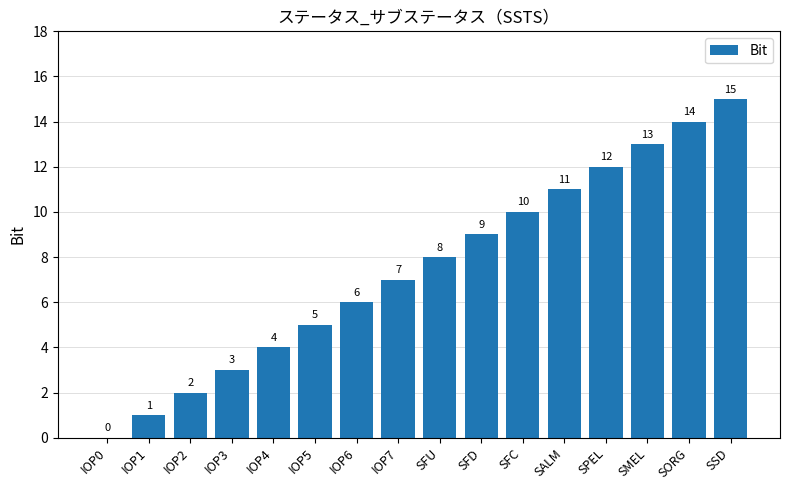

What is the difference between the values at SPEL and SFD?

3